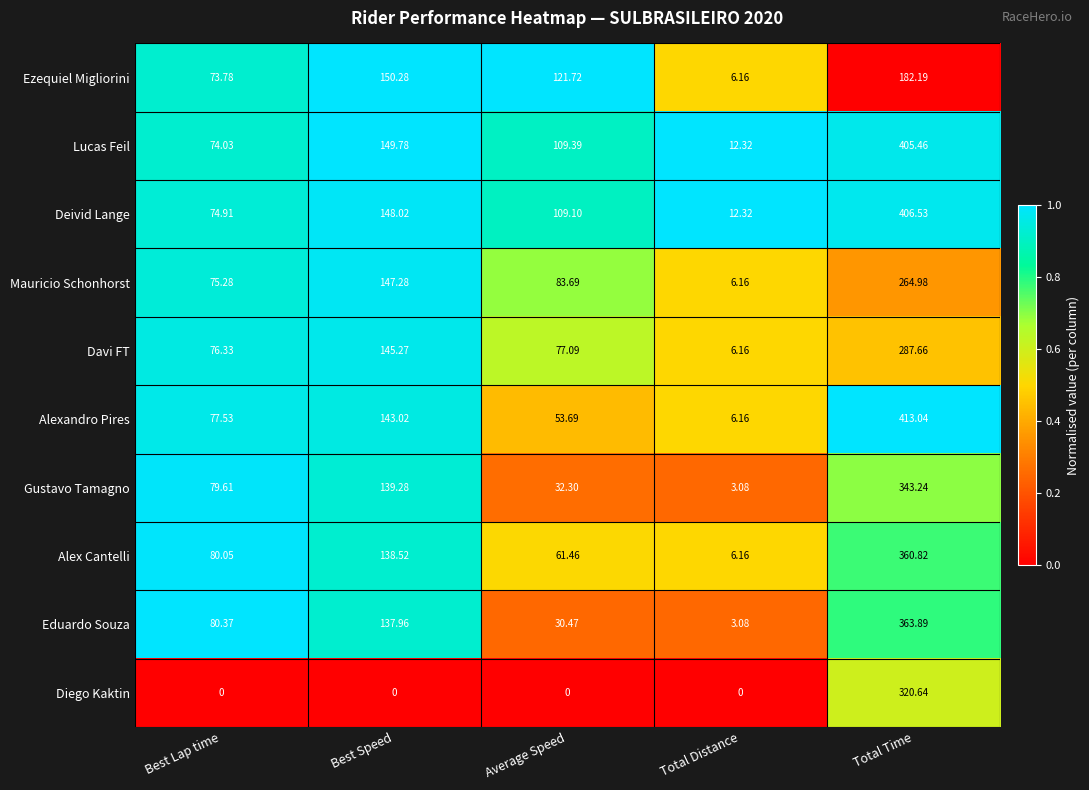

List the series in order of their peak value, highest first.

Alexandro Pires, Deivid Lange, Lucas Feil, Eduardo Souza, Alex Cantelli, Gustavo Tamagno, Diego Kaktin, Davi FT, Mauricio Schonhorst, Ezequiel Migliorini